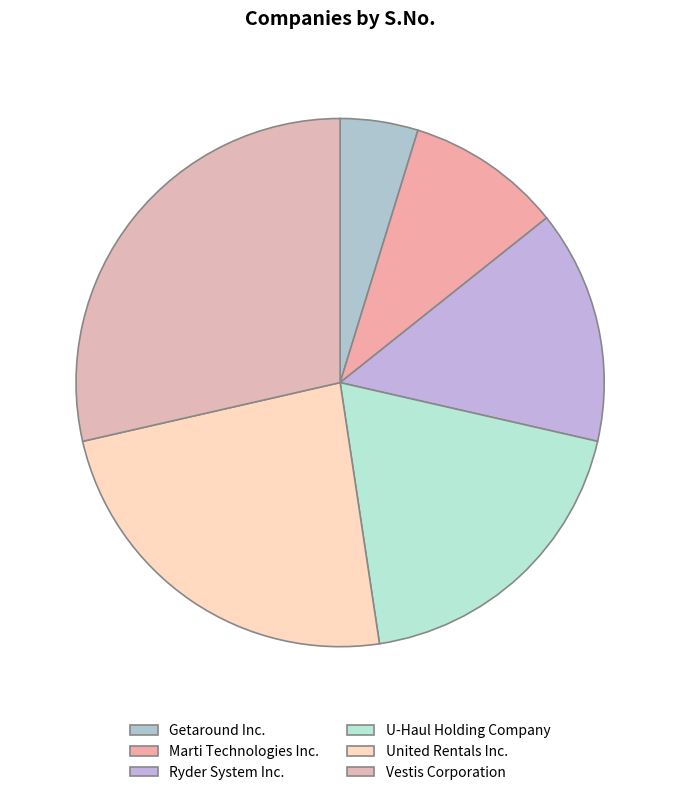

Is it true that U-Haul Holding Company is 8% of the pie?

False